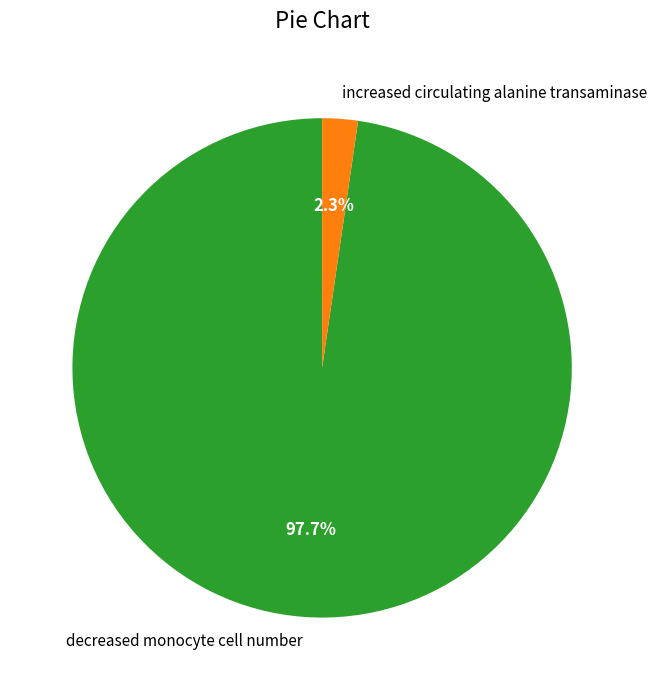

To the nearest percent, what portion does increased circulating alanine transaminase represent?

2%